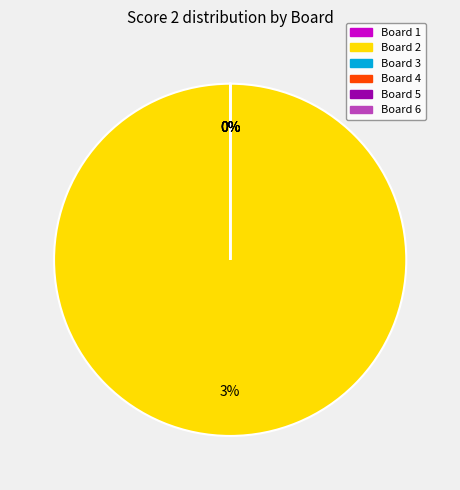

How many segments does this pie chart have?

6